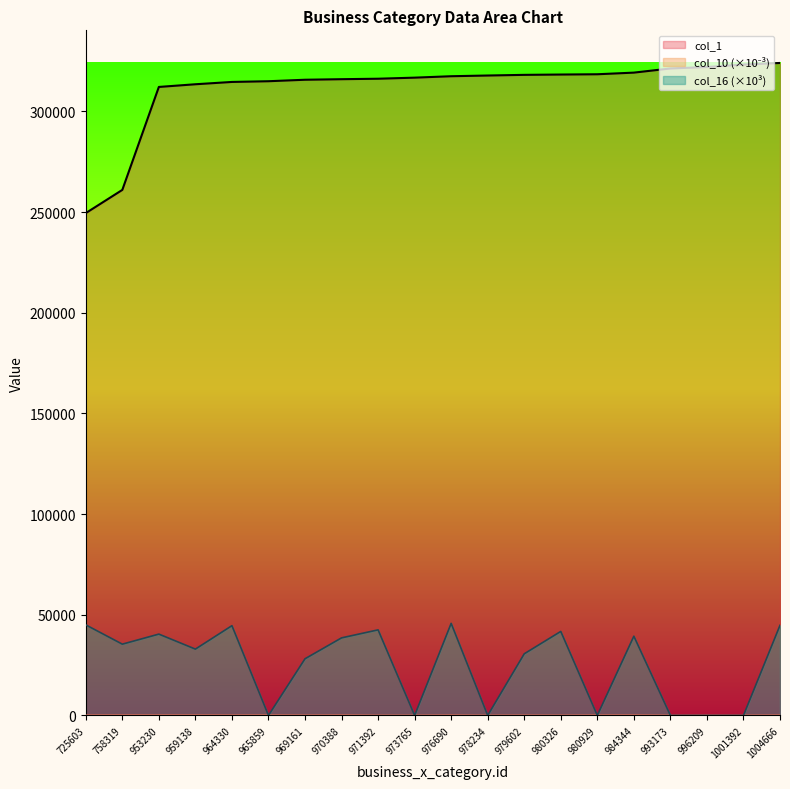

True or false: col_16 and col_1 cross at least once.

False